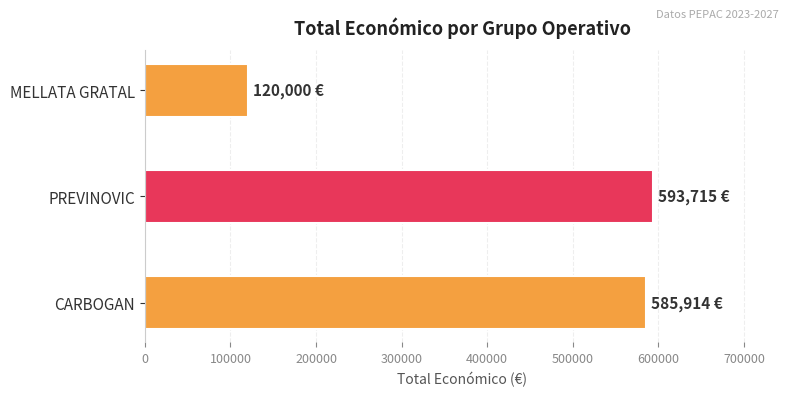

Reading bottom to top, list all the values displayed in this chart.

CARBOGAN=585914	PREVINOVIC=593715	MELLATA GRATAL=120000